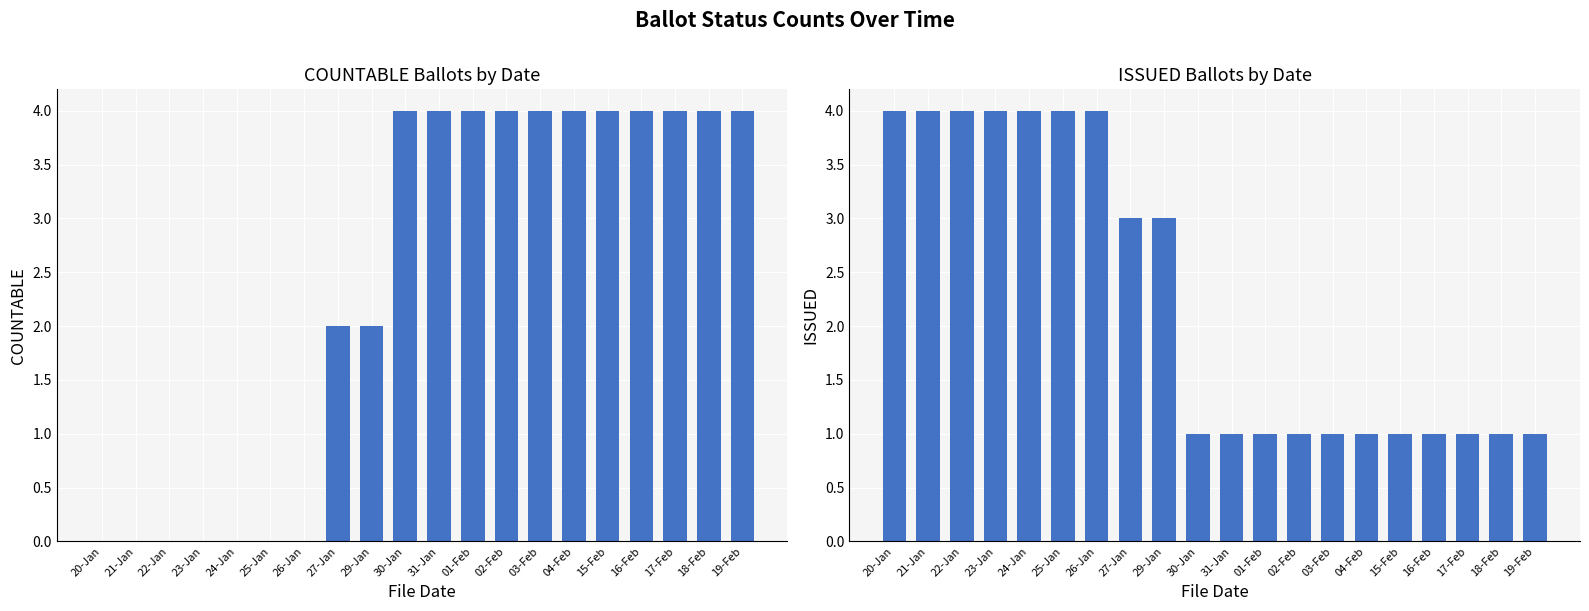

What is the greatest value displayed?

4